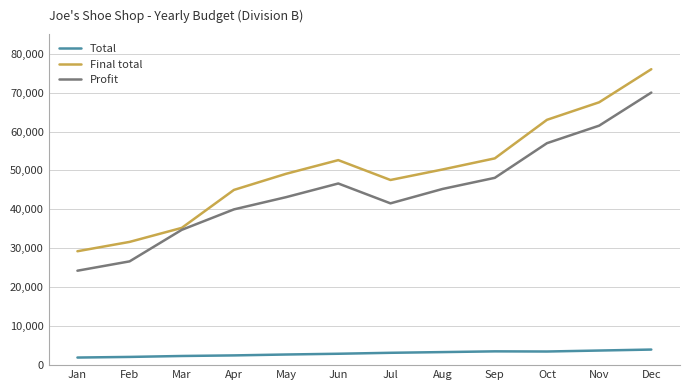

The Final total series shows 63000 at Oct. True or false?

True